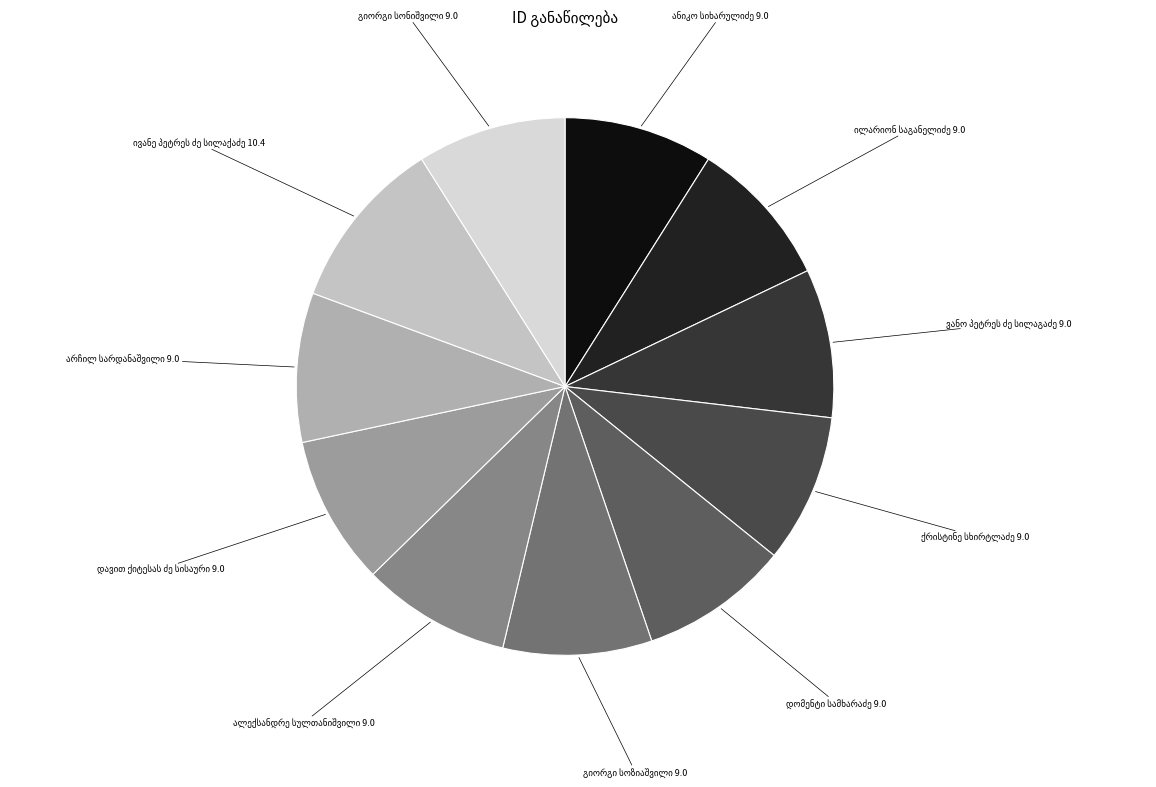

How many segments does this pie chart have?

11